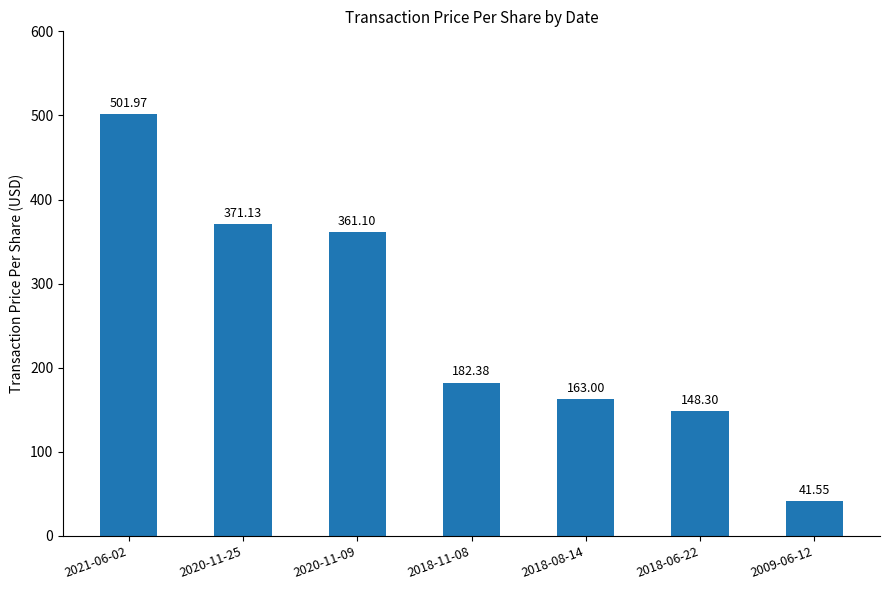

What is the difference between the maximum and second lowest values?

353.7